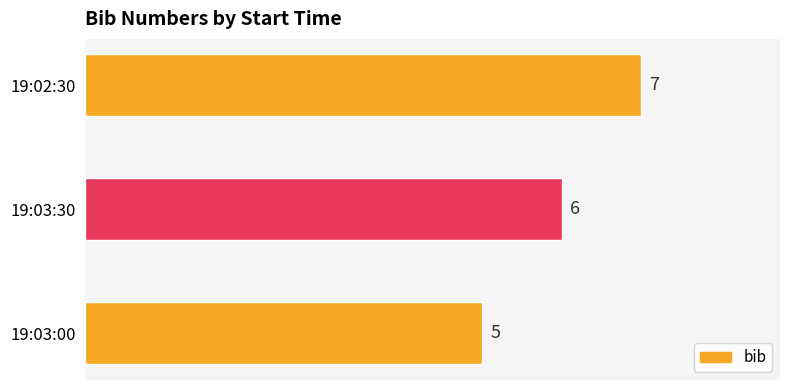

True or false: the data shows 9 at 19:03:30.

False